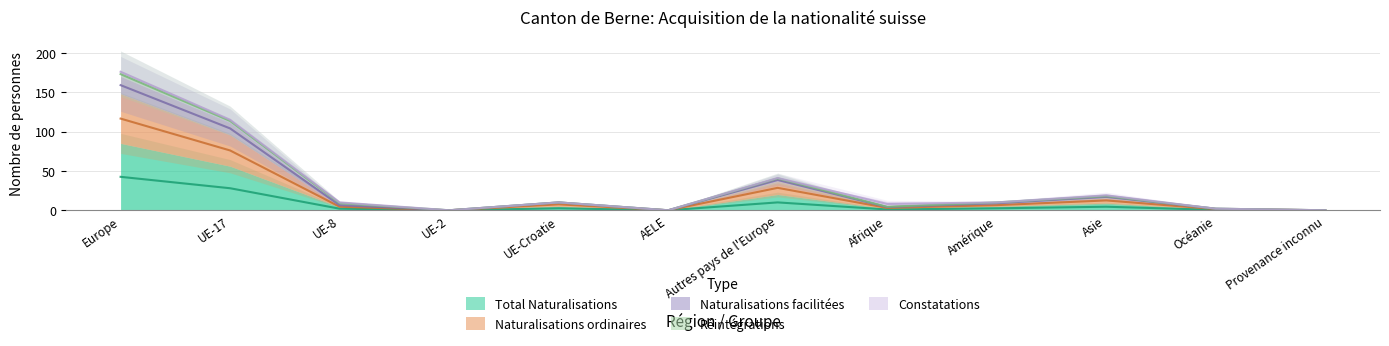

What is the sum of all Naturalisations facilitées values?

380.5